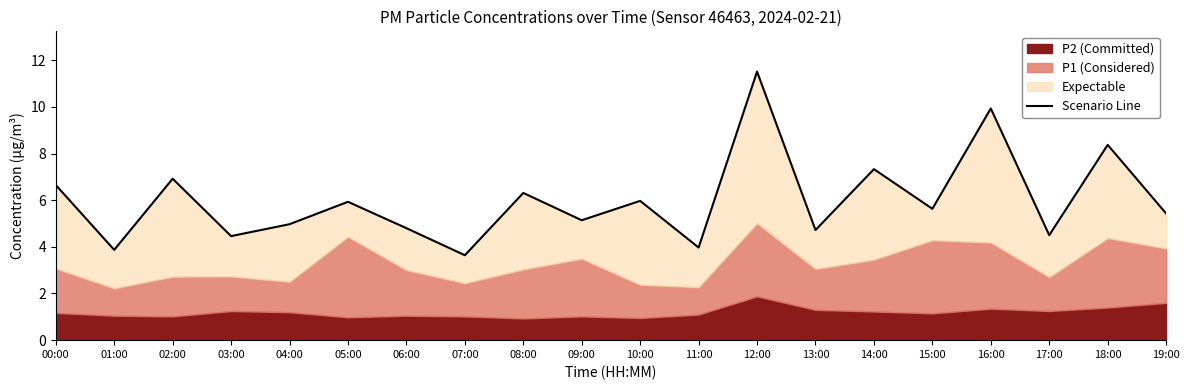

Where is the first local minimum?

01:00